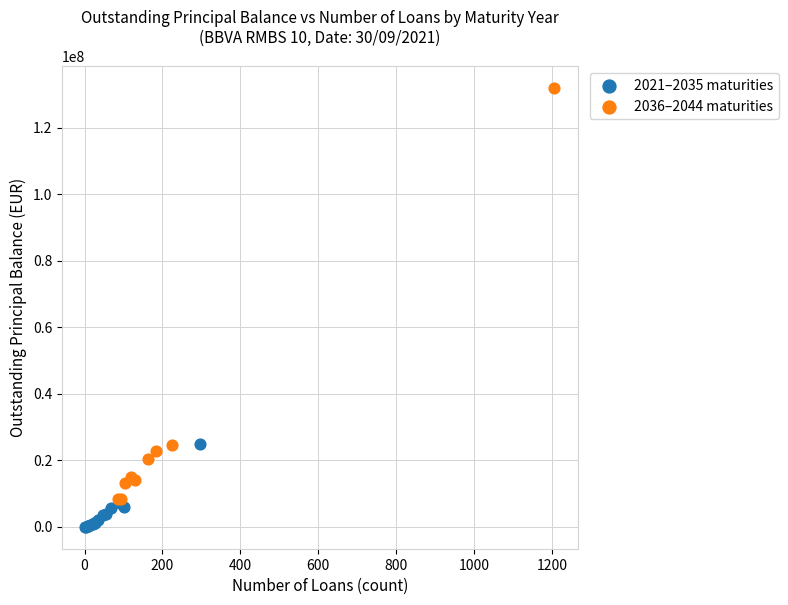

Which series contains the lowest Y value?

2021–2035 maturities